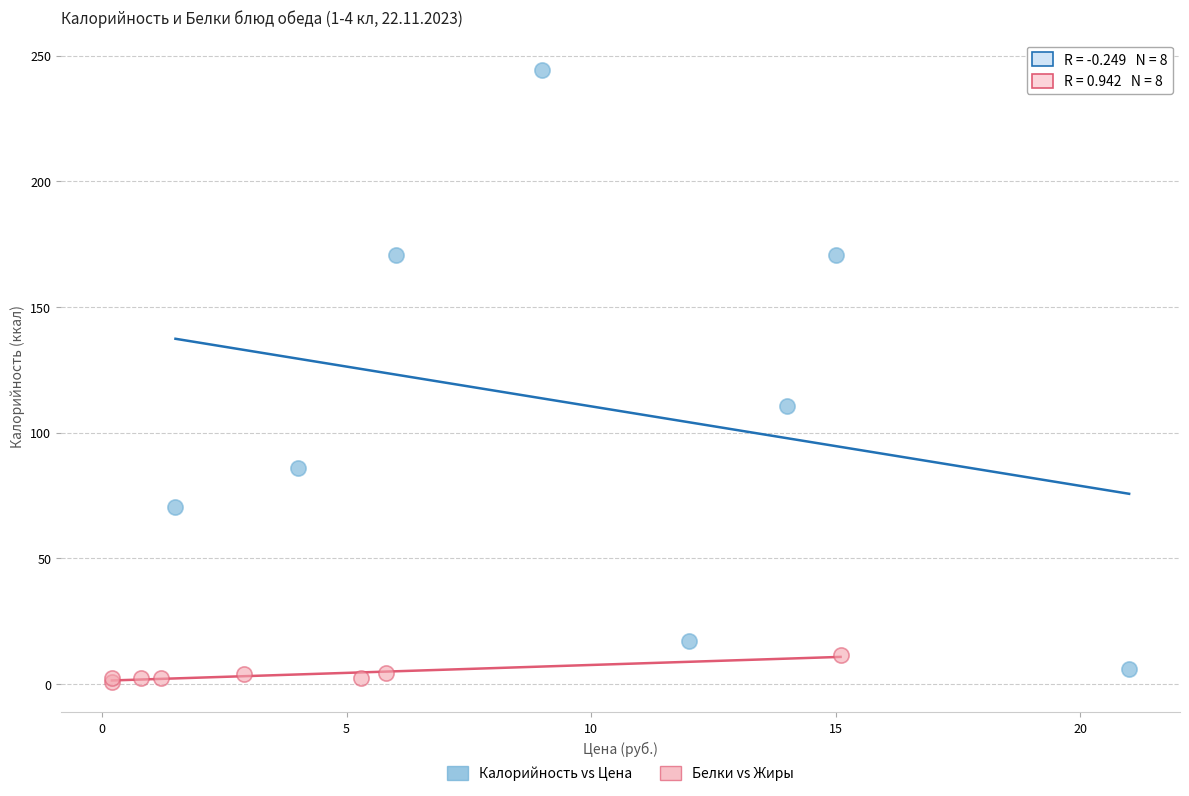

Which series has the widest spread of Y values?

Калорийность vs Цена